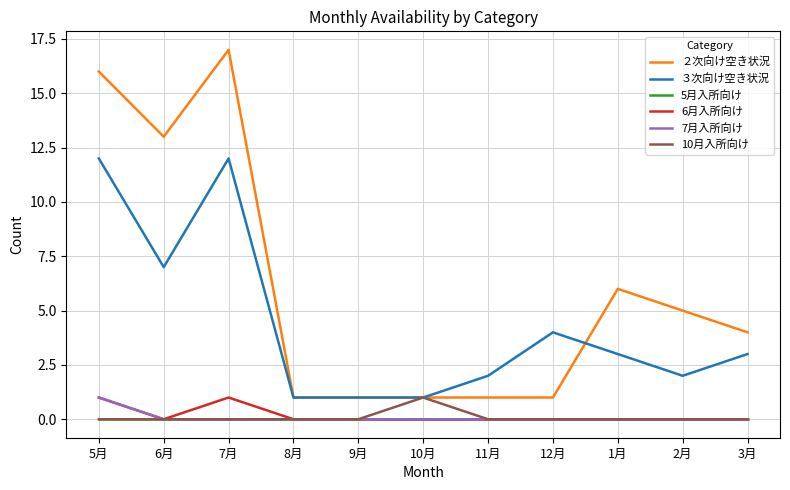

How many lines are shown in the chart?

6